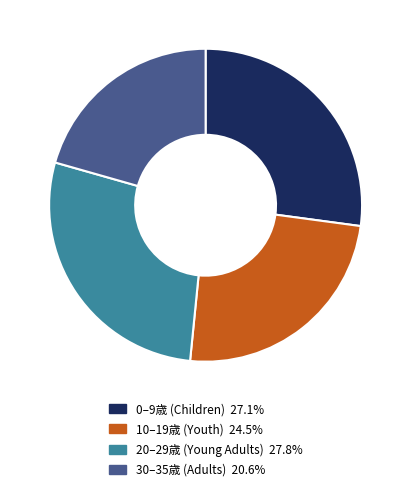

Is there a majority slice in this chart?

No